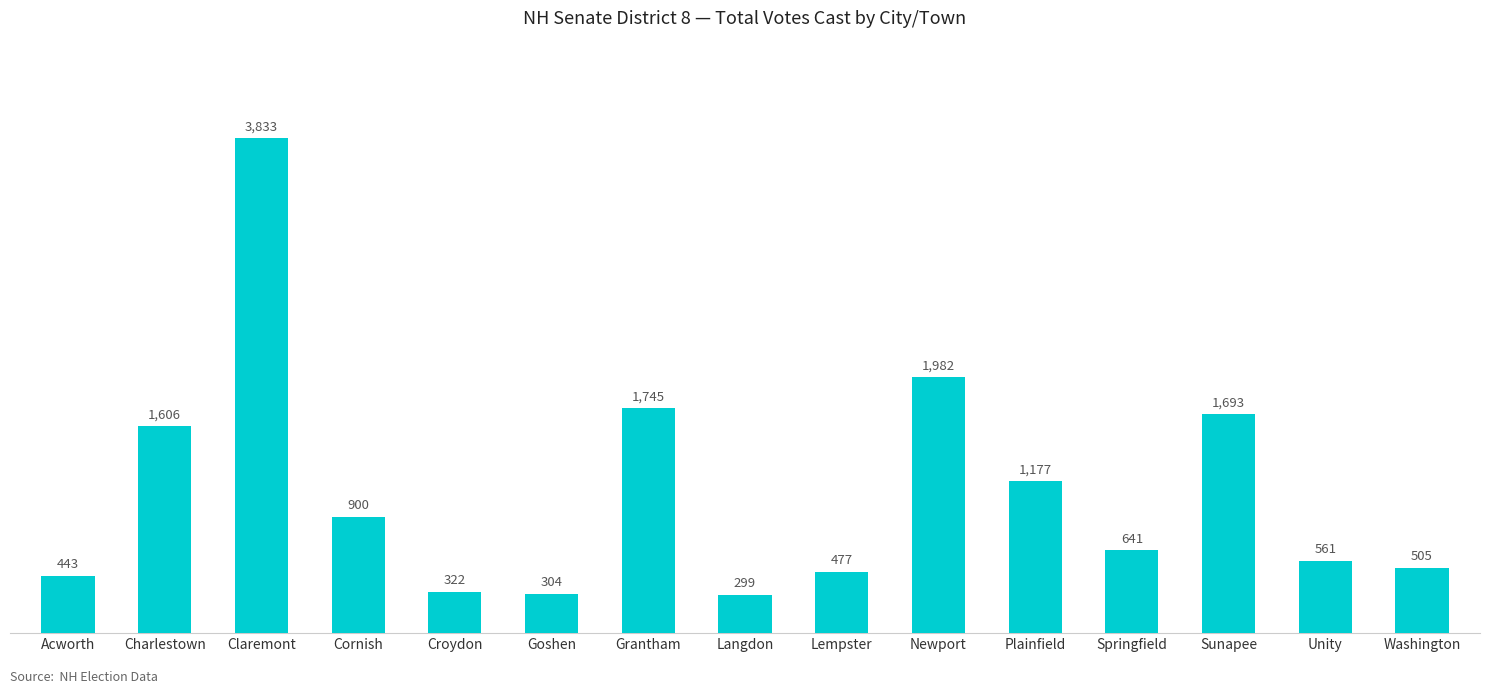

Reading left to right, list all the values displayed in this chart.

Acworth=443	Charlestown=1606	Claremont=3833	Cornish=900	Croydon=322	Goshen=304	Grantham=1745	Langdon=299	Lempster=477	Newport=1982	Plainfield=1177	Springfield=641	Sunapee=1693	Unity=561	Washington=505